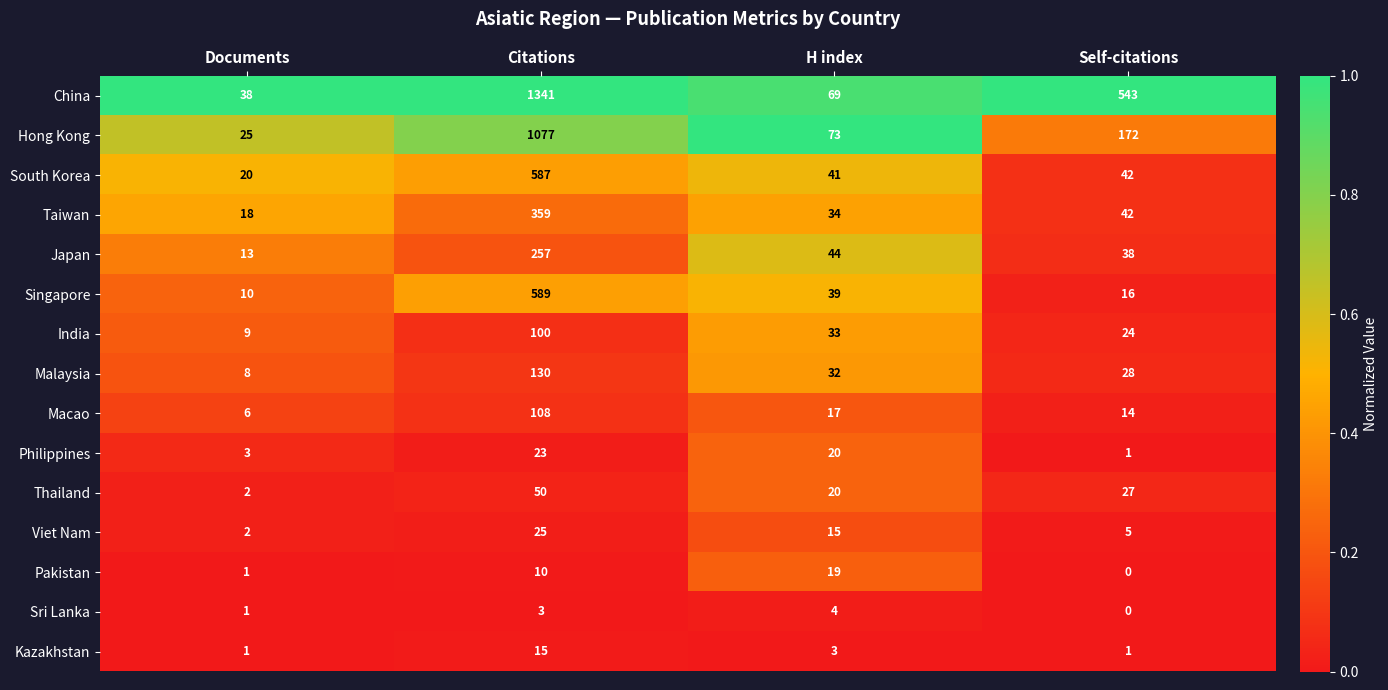

What is the sum of the Macao values at Self-citations and Citations?

122